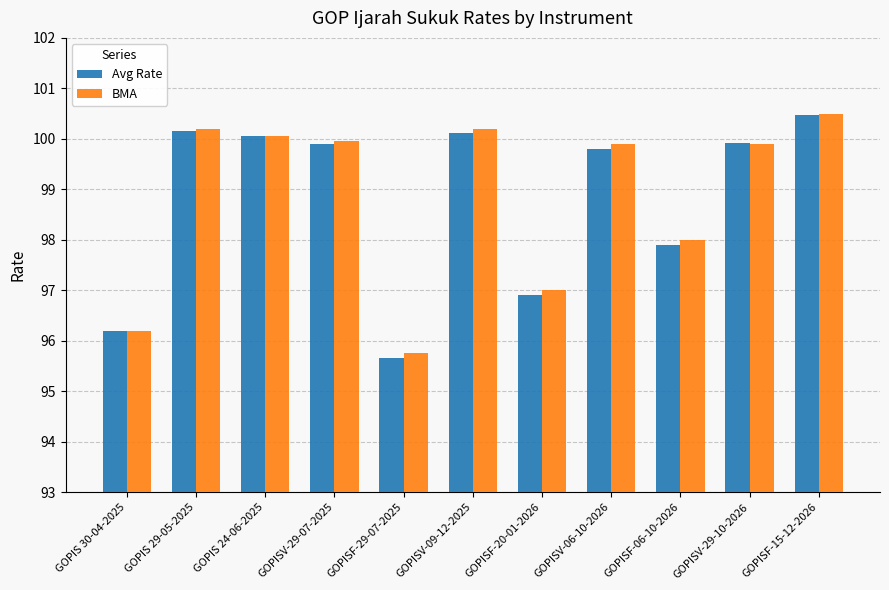

True or false: Avg Rate has a value of 95.7 at GOPISF-29-07-2025.

True